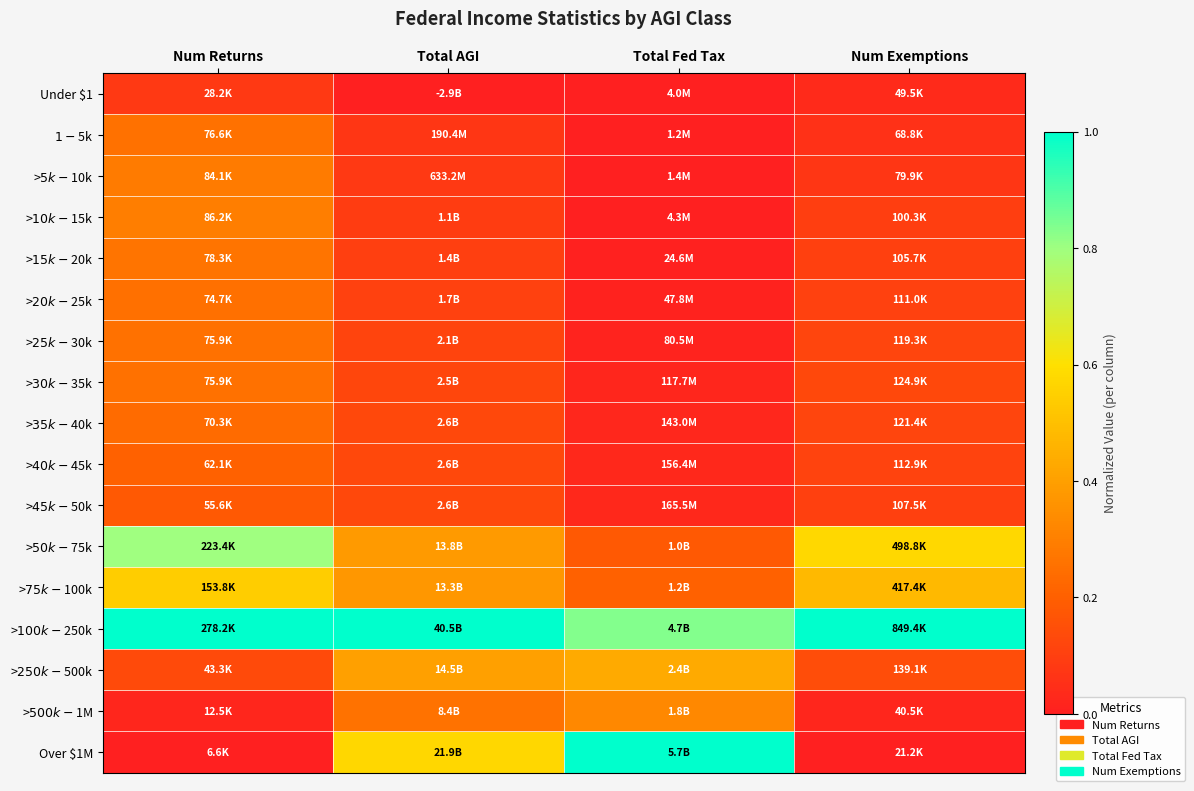

What is the greatest value displayed?

1.0